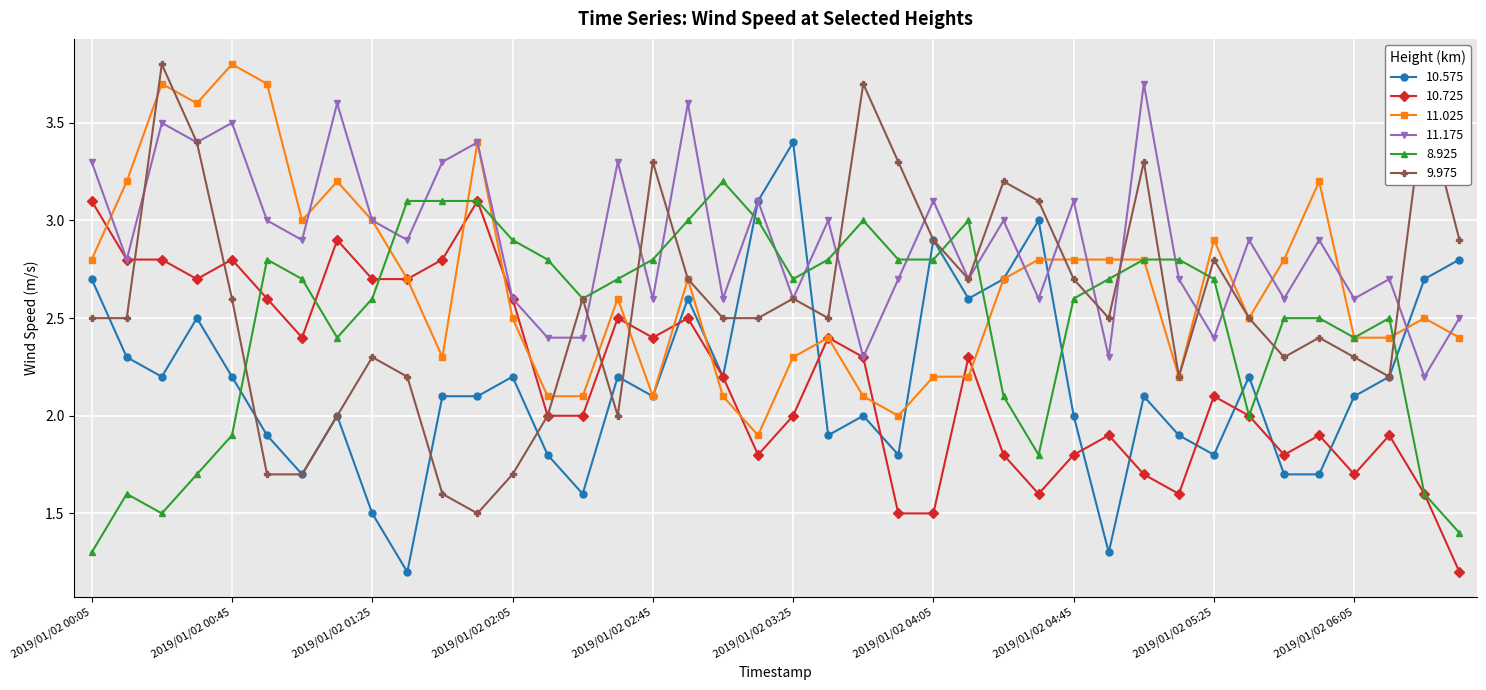

Reading right to left, extract all data points from this chart.

10.575: 2.8	2.7	2.2	2.1	1.7	1.7	2.2	1.8	1.9	2.1	1.3	2.0	3.0	2.7	2.6	2.9	1.8	2.0	1.9	3.4	3.1	2.2	2.6	2.1	2.2	1.6	1.8	2.2	2.1	2.1	1.2	1.5	2.0	1.7	1.9	2.2	2.5	2.2	2.3	2.7
10.725: 1.2	1.6	1.9	1.7	1.9	1.8	2.0	2.1	1.6	1.7	1.9	1.8	1.6	1.8	2.3	1.5	1.5	2.3	2.4	2.0	1.8	2.2	2.5	2.4	2.5	2.0	2.0	2.6	3.1	2.8	2.7	2.7	2.9	2.4	2.6	2.8	2.7	2.8	2.8	3.1
11.025: 2.4	2.5	2.4	2.4	3.2	2.8	2.5	2.9	2.2	2.8	2.8	2.8	2.8	2.7	2.2	2.2	2.0	2.1	2.4	2.3	1.9	2.1	2.7	2.1	2.6	2.1	2.1	2.5	3.4	2.3	2.7	3.0	3.2	3.0	3.7	3.8	3.6	3.7	3.2	2.8
11.175: 2.5	2.2	2.7	2.6	2.9	2.6	2.9	2.4	2.7	3.7	2.3	3.1	2.6	3.0	2.7	3.1	2.7	2.3	3.0	2.6	3.1	2.6	3.6	2.6	3.3	2.4	2.4	2.6	3.4	3.3	2.9	3.0	3.6	2.9	3.0	3.5	3.4	3.5	2.8	3.3
8.925: 1.4	1.6	2.5	2.4	2.5	2.5	2.0	2.7	2.8	2.8	2.7	2.6	1.8	2.1	3.0	2.8	2.8	3.0	2.8	2.7	3.0	3.2	3.0	2.8	2.7	2.6	2.8	2.9	3.1	3.1	3.1	2.6	2.4	2.7	2.8	1.9	1.7	1.5	1.6	1.3
9.975: 2.9	3.6	2.2	2.3	2.4	2.3	2.5	2.8	2.2	3.3	2.5	2.7	3.1	3.2	2.7	2.9	3.3	3.7	2.5	2.6	2.5	2.5	2.7	3.3	2.0	2.6	2.0	1.7	1.5	1.6	2.2	2.3	2.0	1.7	1.7	2.6	3.4	3.8	2.5	2.5